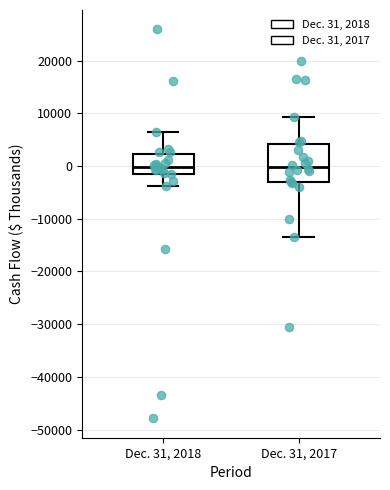

Reading left to right, transcribe this box plot: for each box, give where its median line is, the range the box spans, and where its two whiskers end, as read against the y-axis. The values are not printed on the chart, so give them approximately, as read against the axis.

Dec. 31, 2018: median 0, box -1000 to 2000, whiskers -4000 to 6000
Dec. 31, 2017: median 0, box -3000 to 4000, whiskers -13000 to 9000